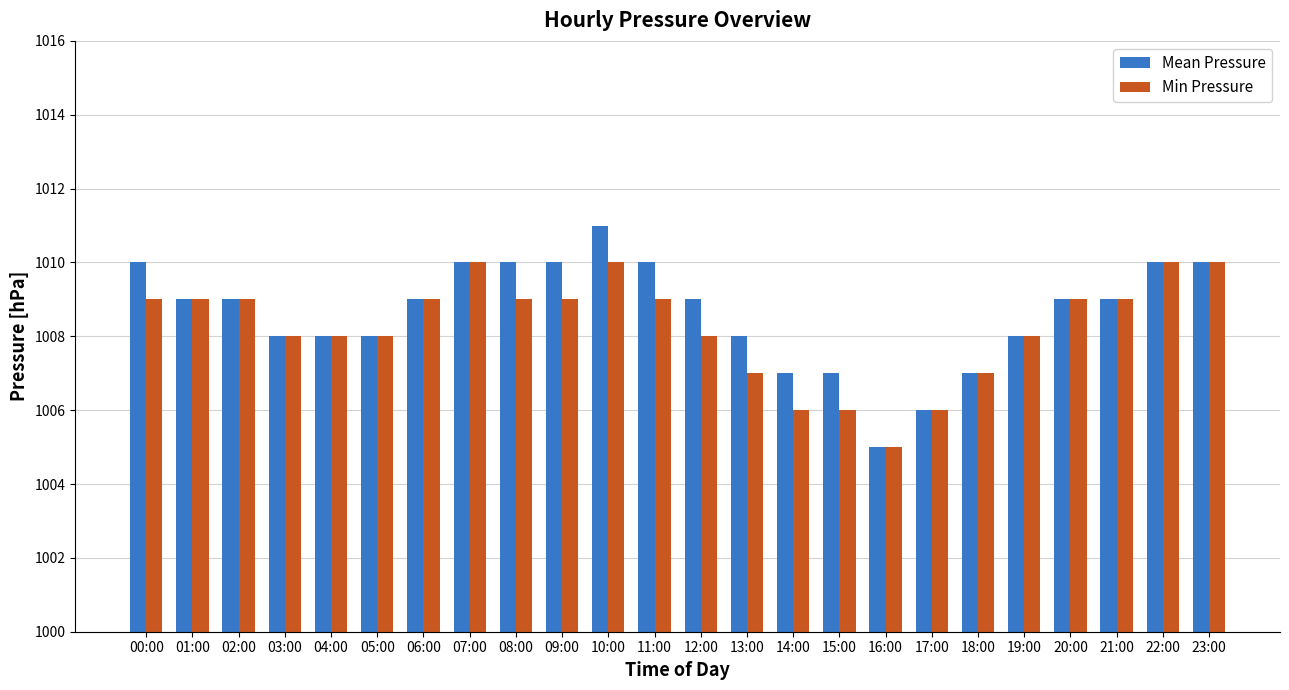

Between 06:00 and 10:00, which series saw the biggest shift?

Mean Pressure